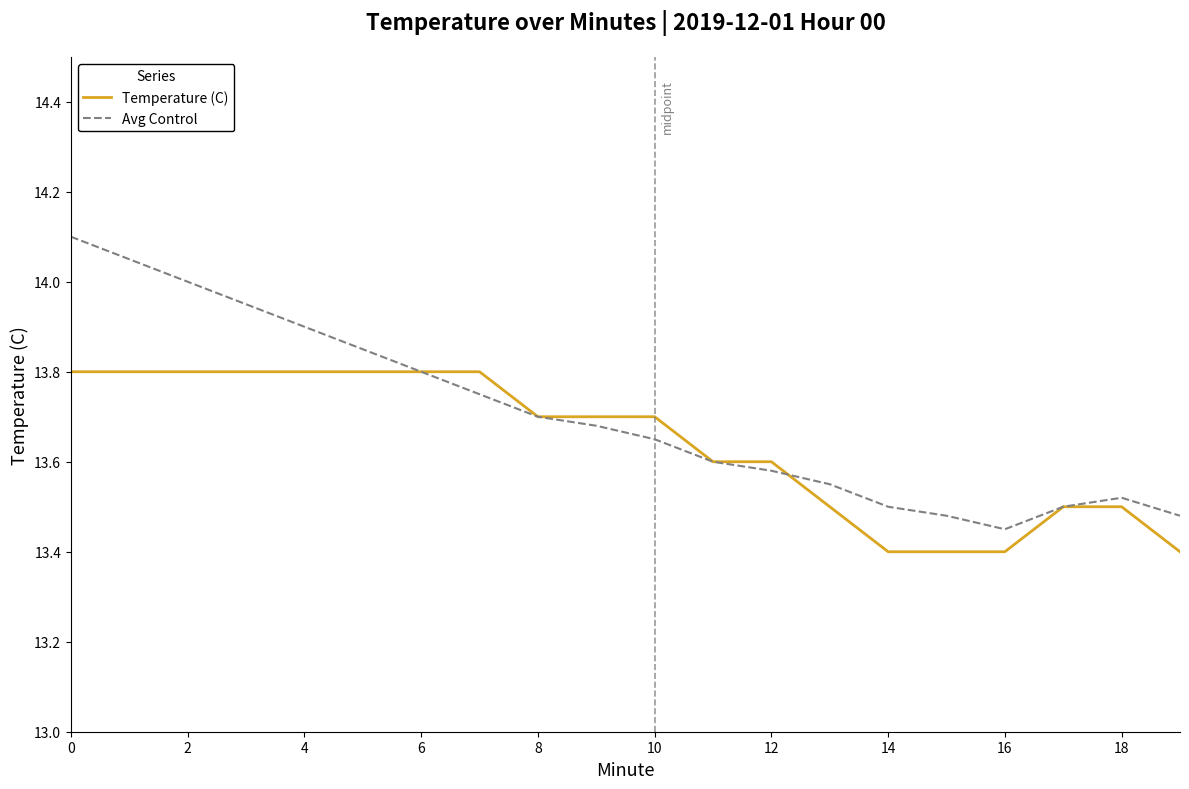

Which series has the widest spread of values?

Avg Control